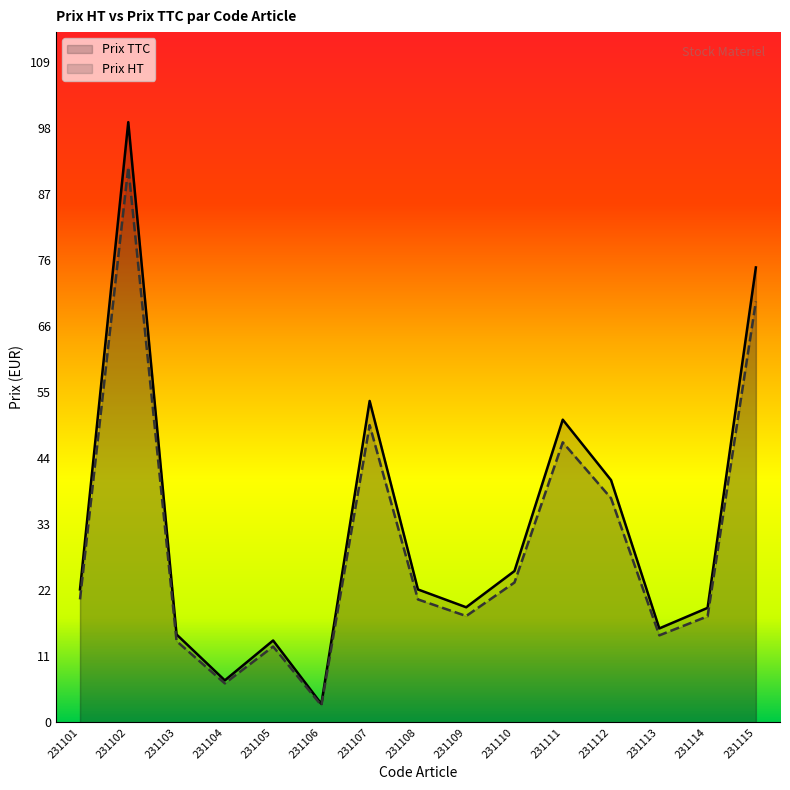

What is the maximum value for Prix TTC?

99.3